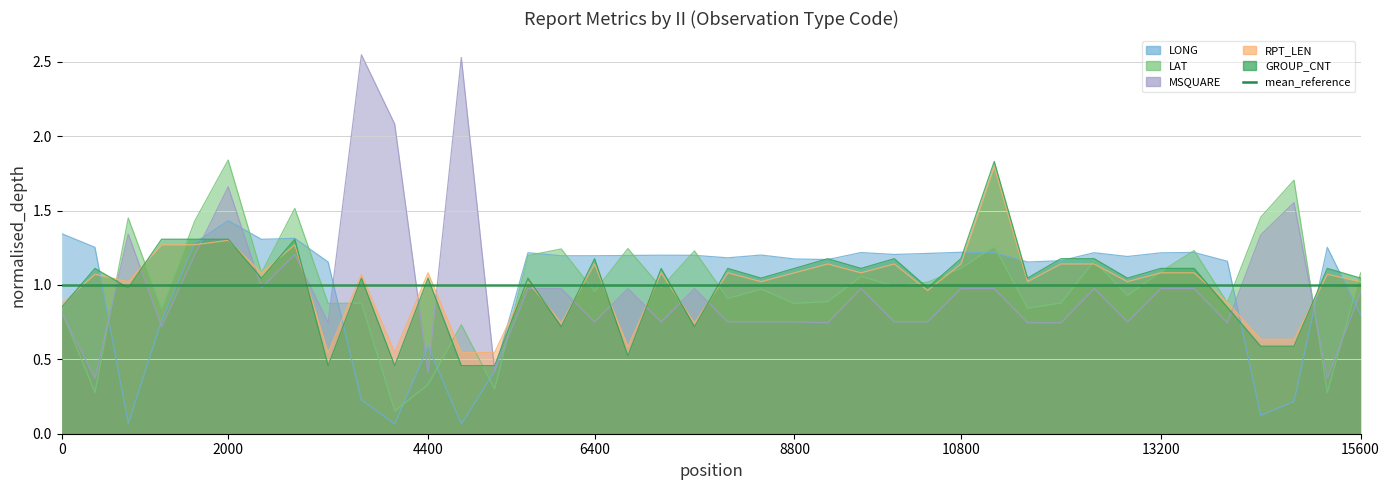

At which category does LONG reach its first local valley?

1